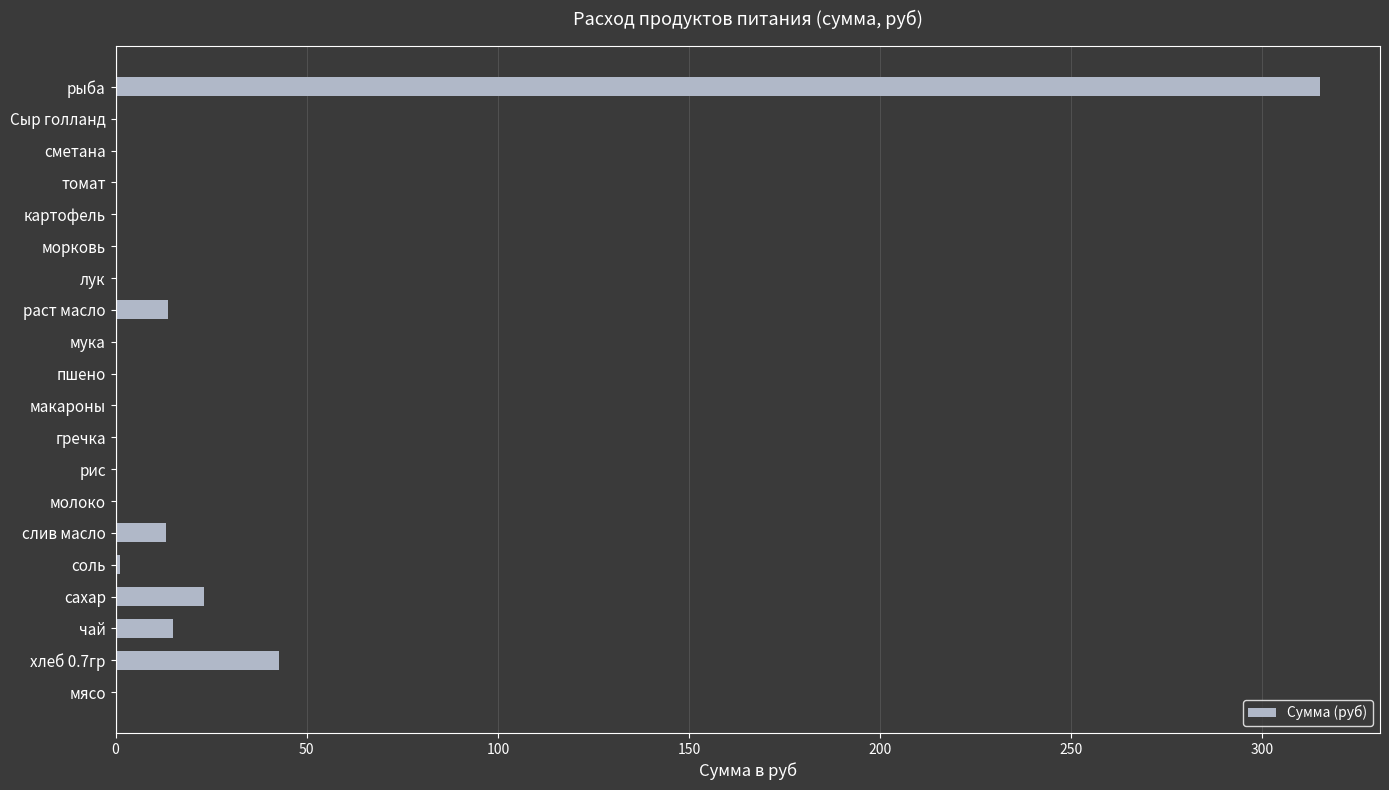

The value at картофель is -201.2. True or false?

False